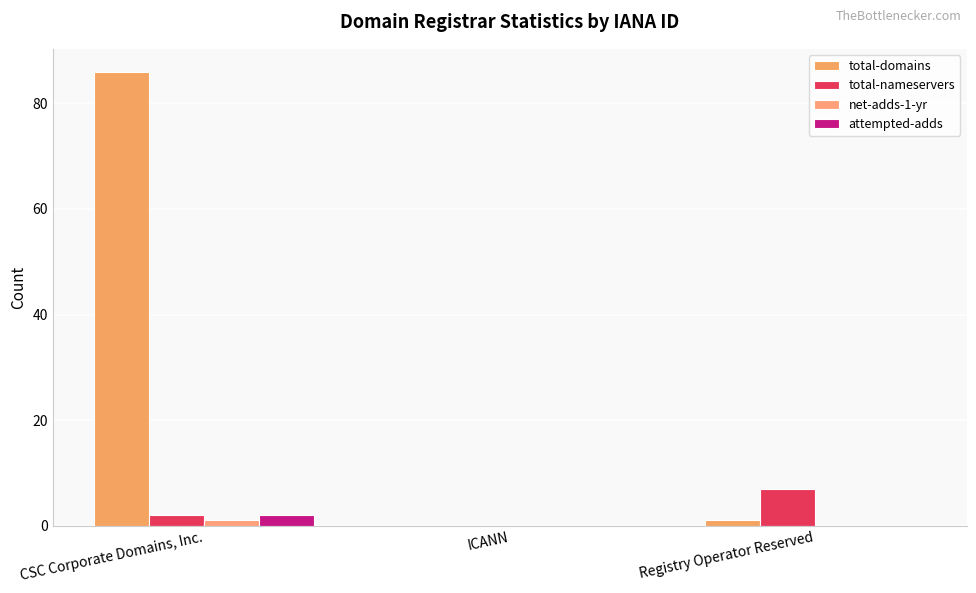

What is the label of the 3rd bar from the left?

Registry Operator Reserved